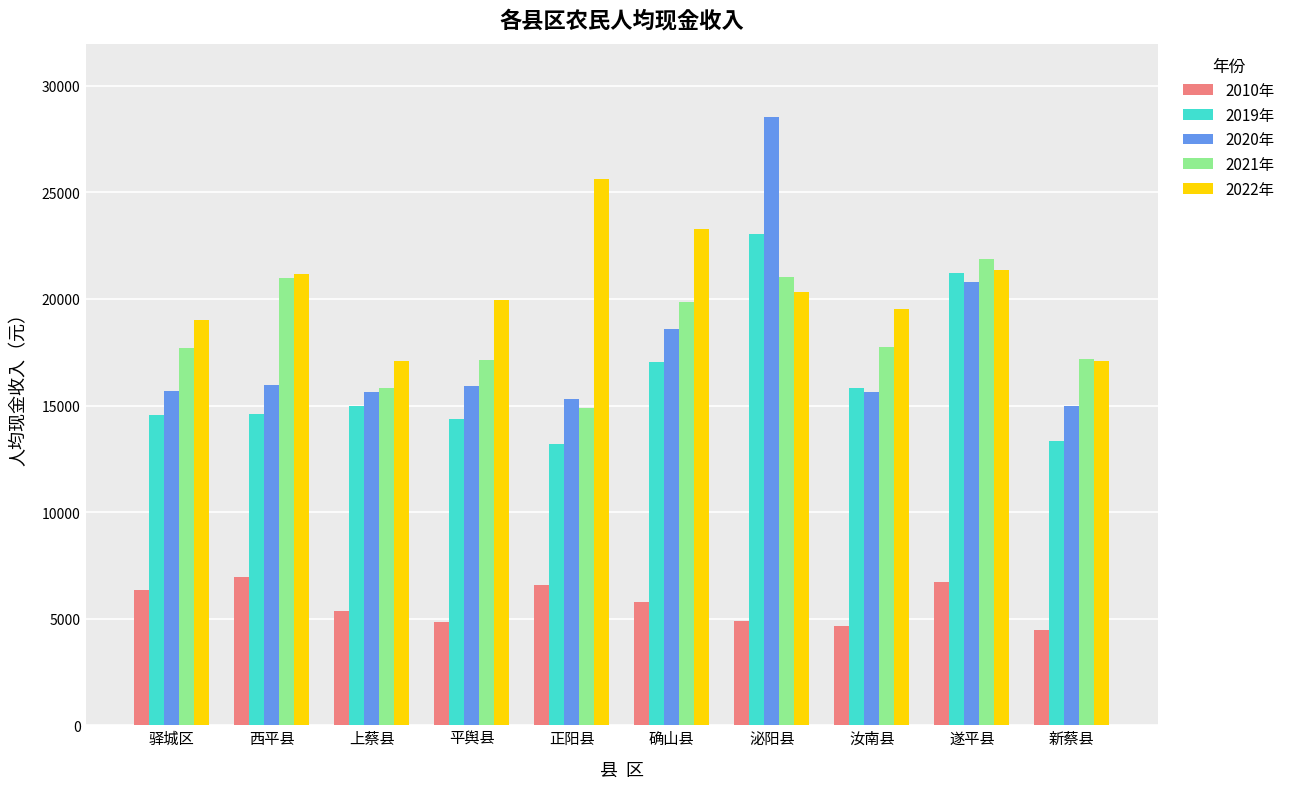

The value of 2010年 at 新蔡县 is 4491.2. True or false?

True